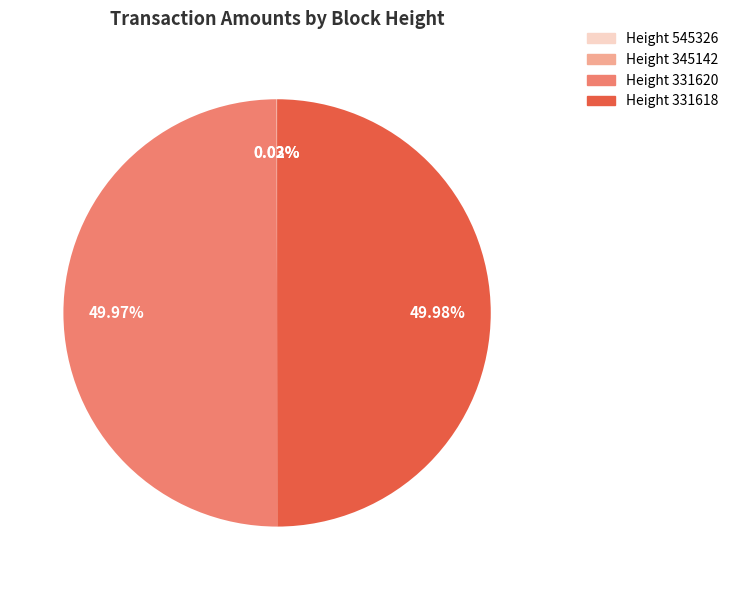

Does any single category account for the majority?

No